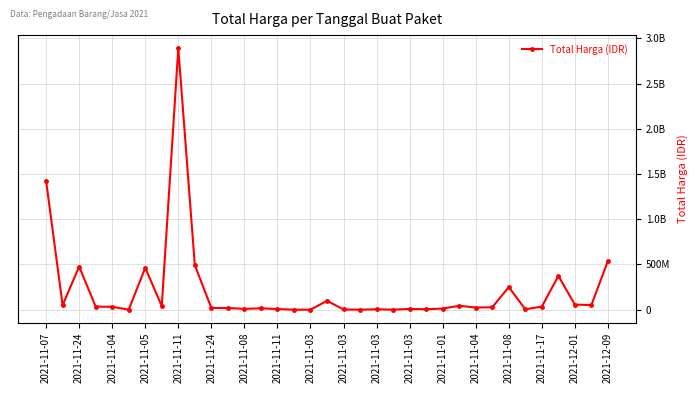

Does the chart have visible grid lines?

Yes